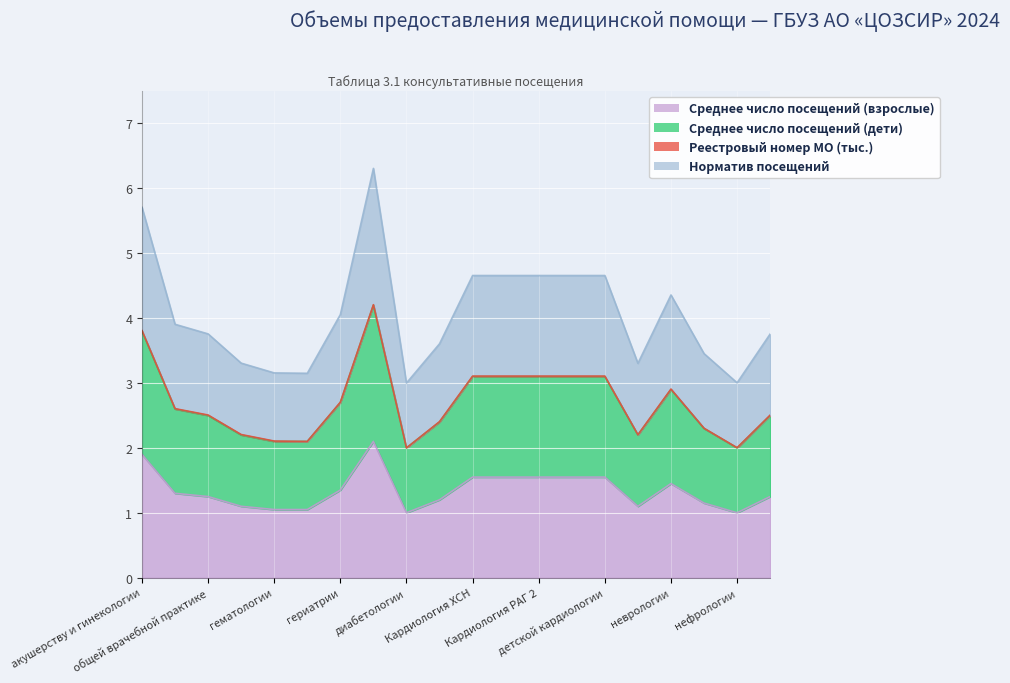

How many interior local valleys does the Норматив посещений series have?

4